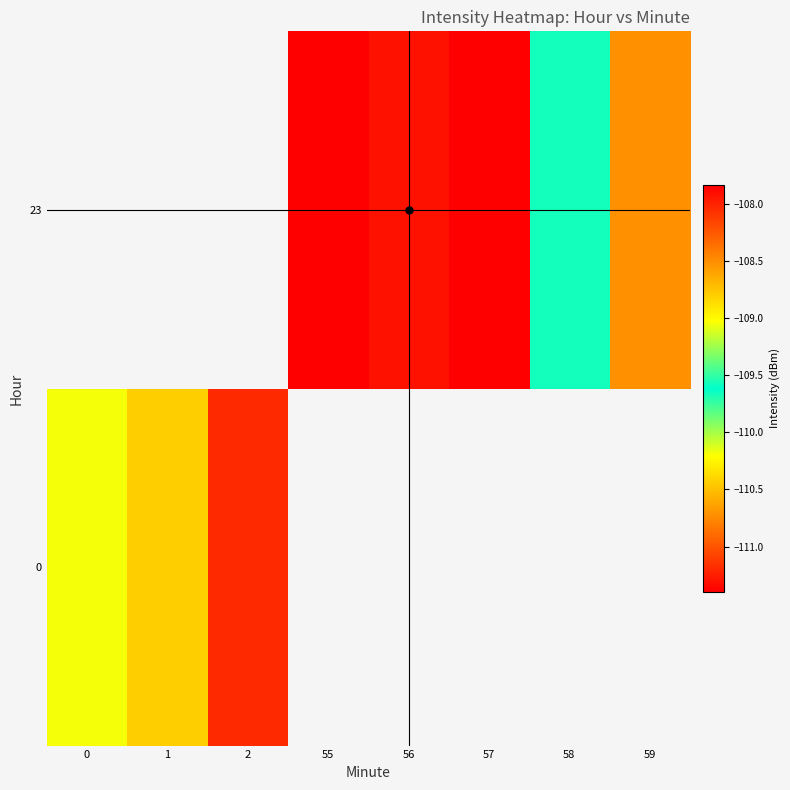

True or false: 23 has a value of -193.0 at 57.

False